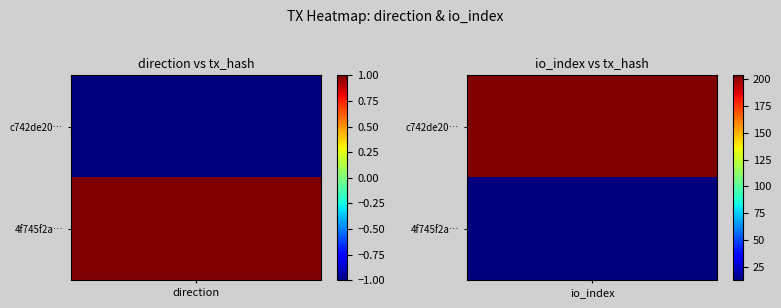

What is the difference between the 4f745f2ad1c407054df62d42588e27cd1ad39f0 values at 1 and 0?

12